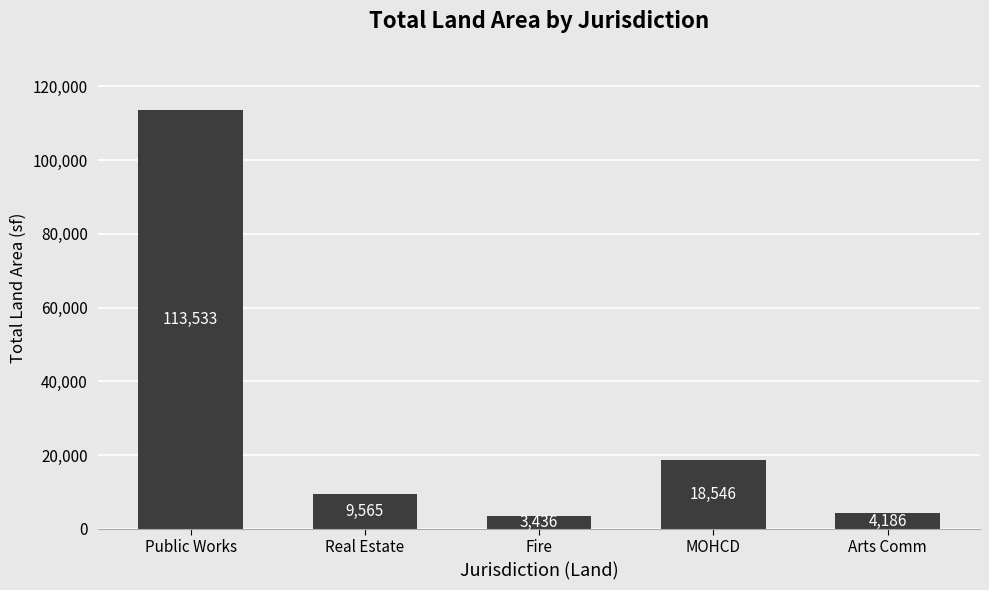

Reading left to right, transcribe all the data shown in this chart.

Public Works=113533	Real Estate=9565	Fire=3436	MOHCD=18546	Arts Comm=4186